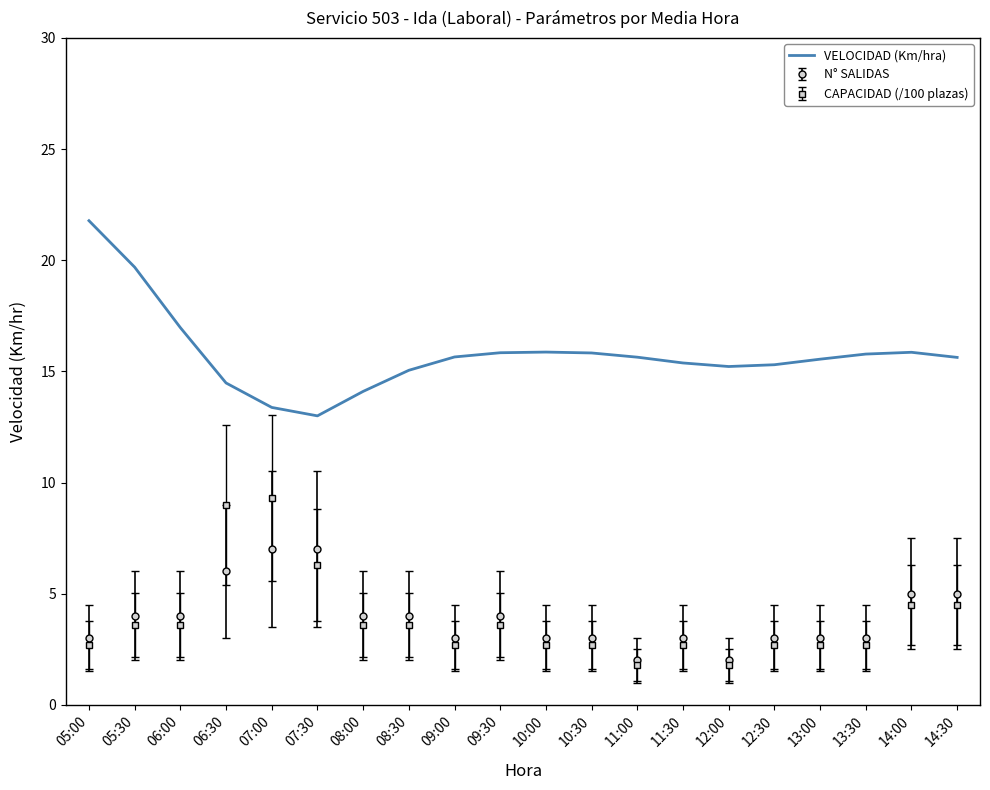

Which series changed the most between 06:00 and 11:30?

VELOCIDAD (Km/hra)